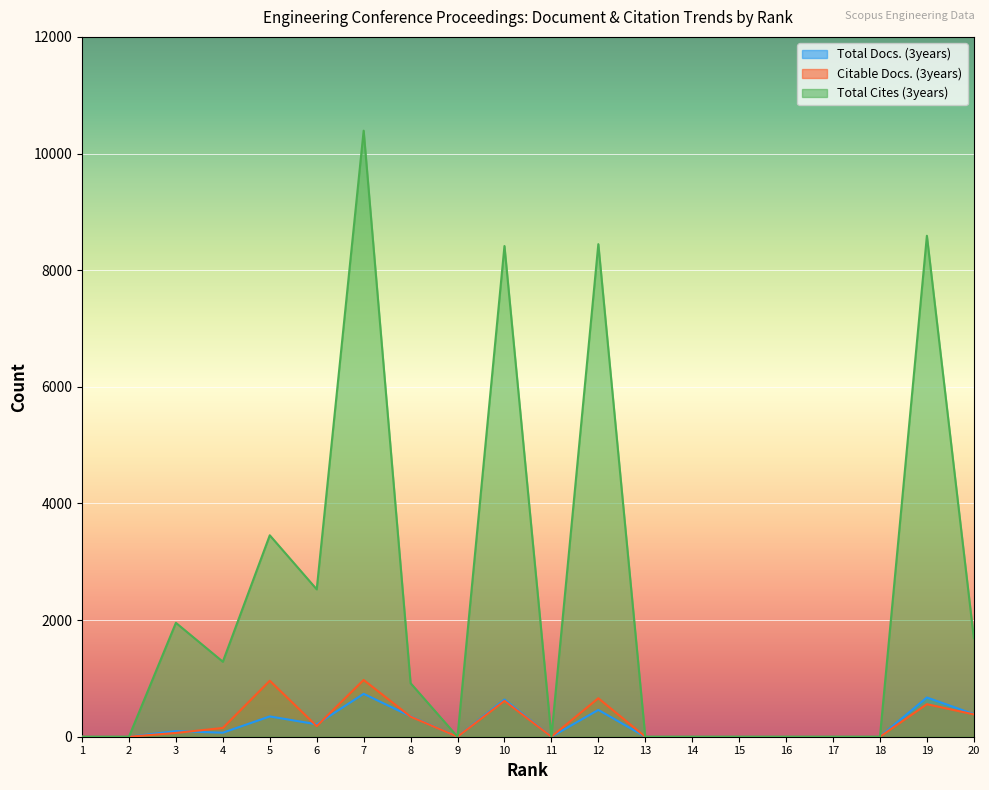

Reading right to left, what are all the values shown in this chart?

Total Docs. (3years): 20=387	19=673	18=0	17=0	16=0	15=0	14=0	13=0	12=460	11=0	10=638	9=0	8=350	7=736	6=213	5=348	4=69	3=96	2=0	1=0
Citable Docs. (3years): 20=383	19=558	18=0	17=0	16=0	15=0	14=0	13=0	12=660	11=0	10=615	9=0	8=344	7=973	6=182	5=960	4=150	3=65	2=0	1=0
Total Cites (3years): 20=1691	19=8590	18=0	17=0	16=0	15=0	14=0	13=0	12=8446	11=0	10=8414	9=0	8=918	7=10392	6=2527	5=3454	4=1286	3=1953	2=0	1=0